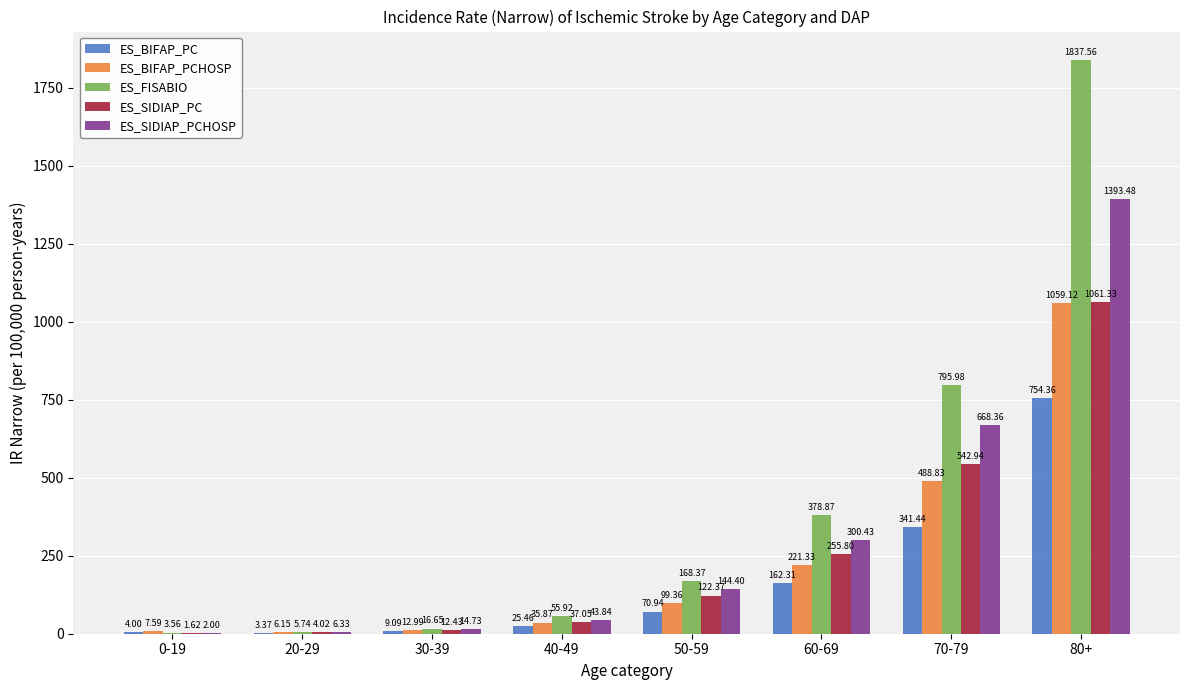

Which label corresponds to the largest value in the chart?

80+